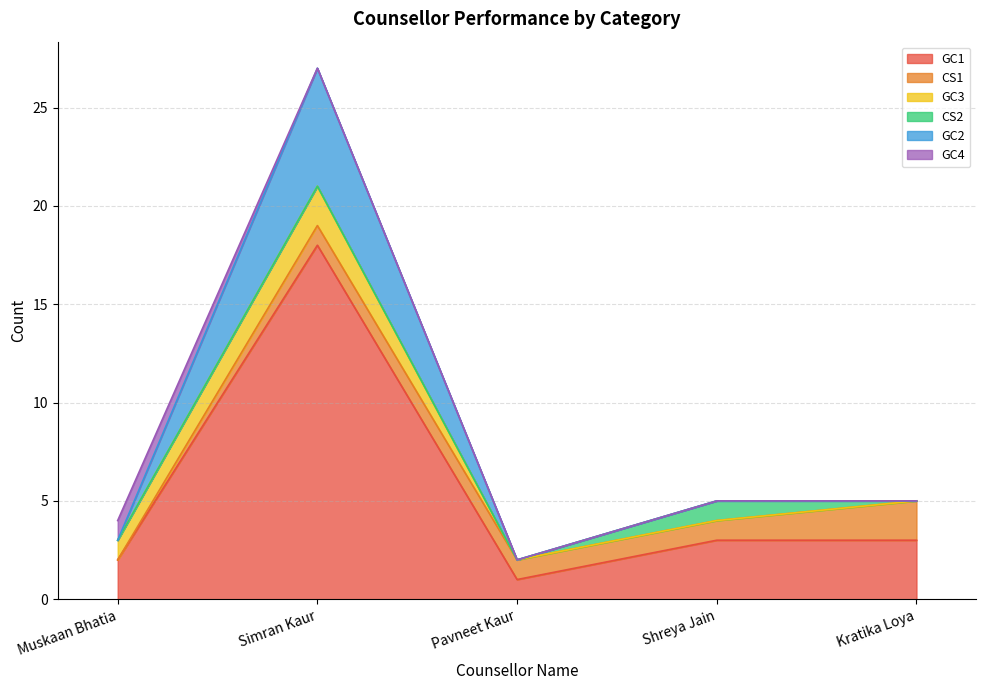

How many series are shown in this chart?

6